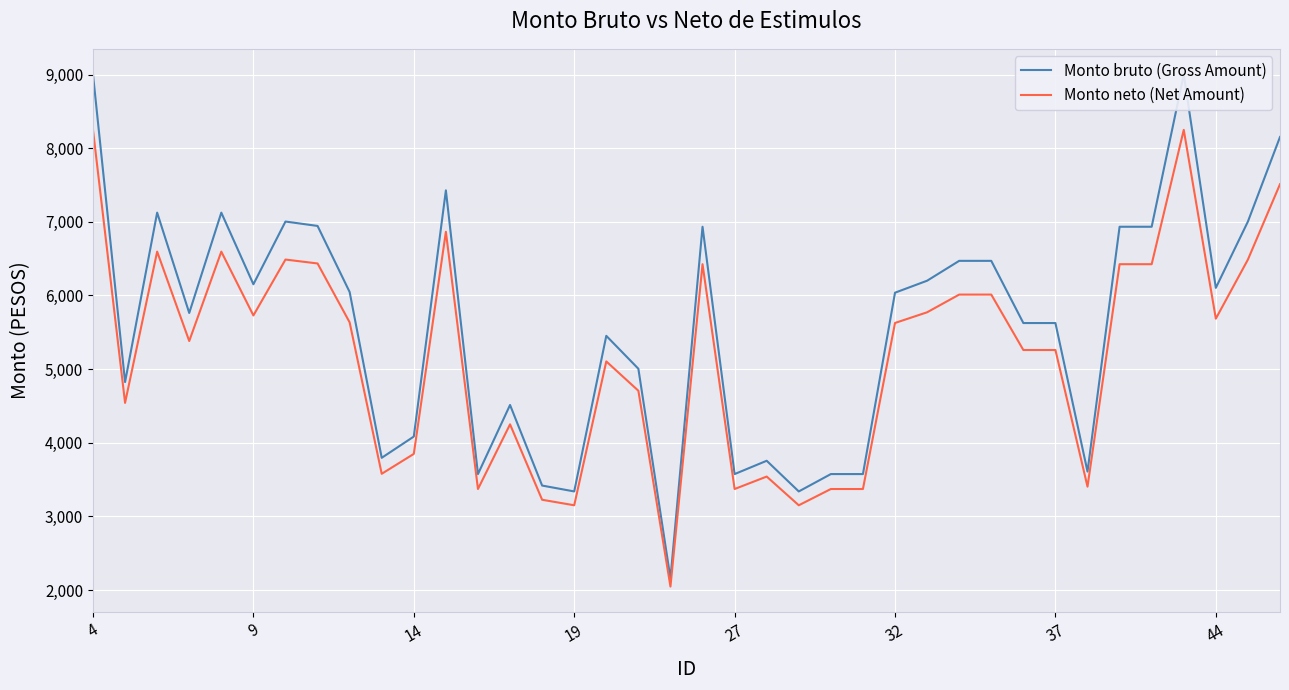

What is the lowest value of the Monto neto (Net Amount) series?

2047.9